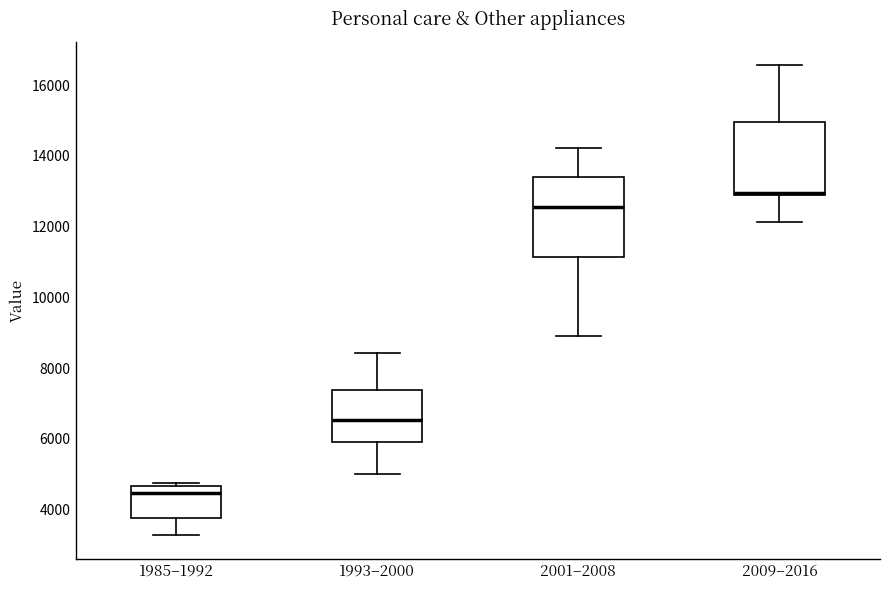

Where does the upper whisker of the box for 2001–2008 end on the y-axis? The values are not printed on the chart, so give them approximately, as read against the axis.

14200